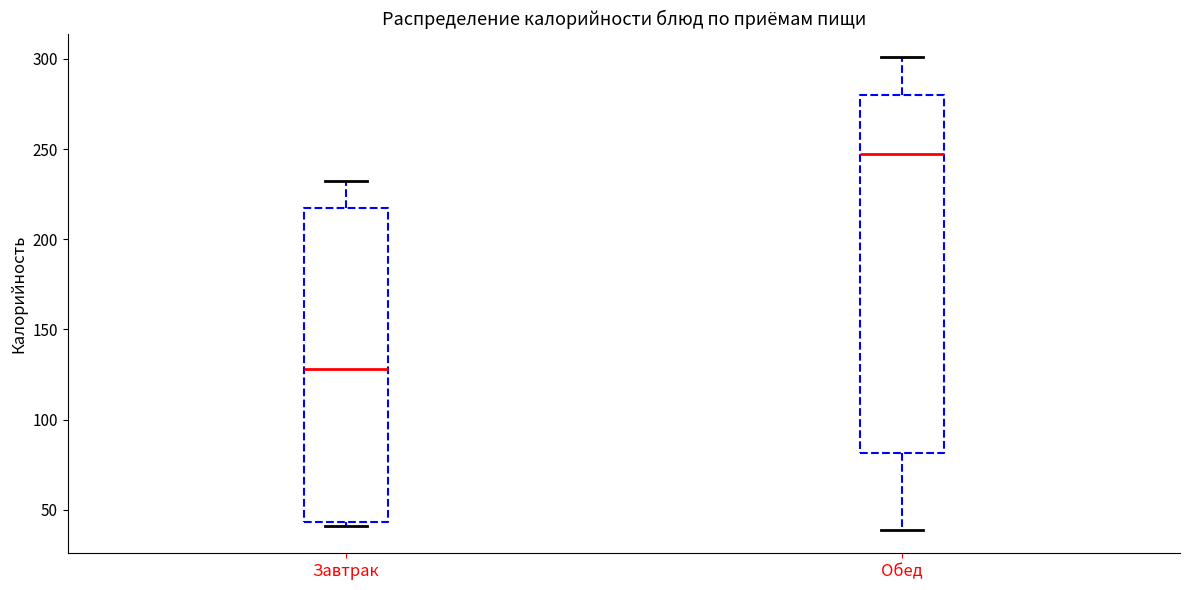

Which box's median line is the lowest?

Завтрак